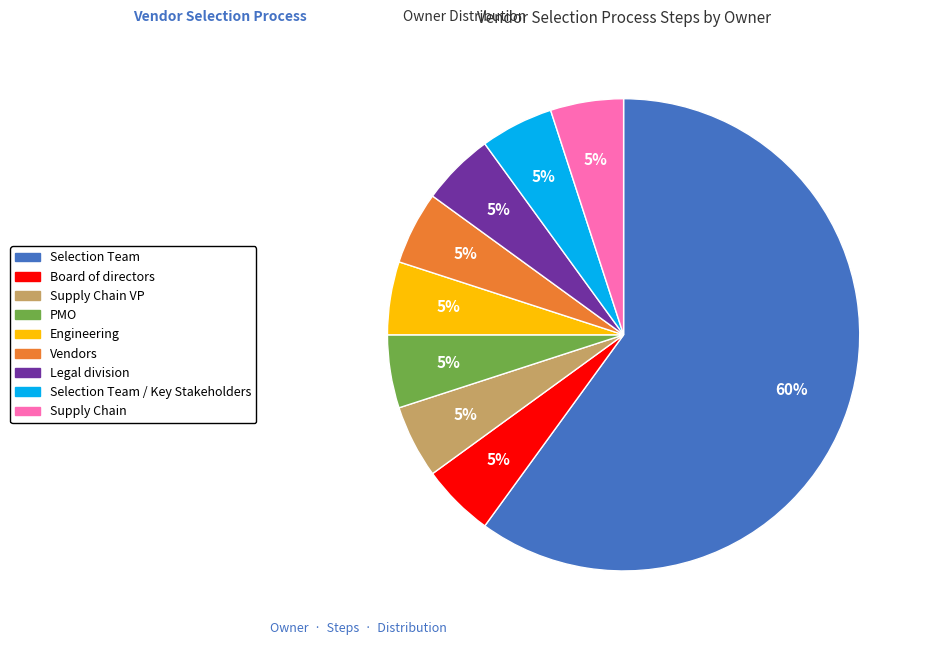

Is there any slice that represents more than half of the pie?

Yes